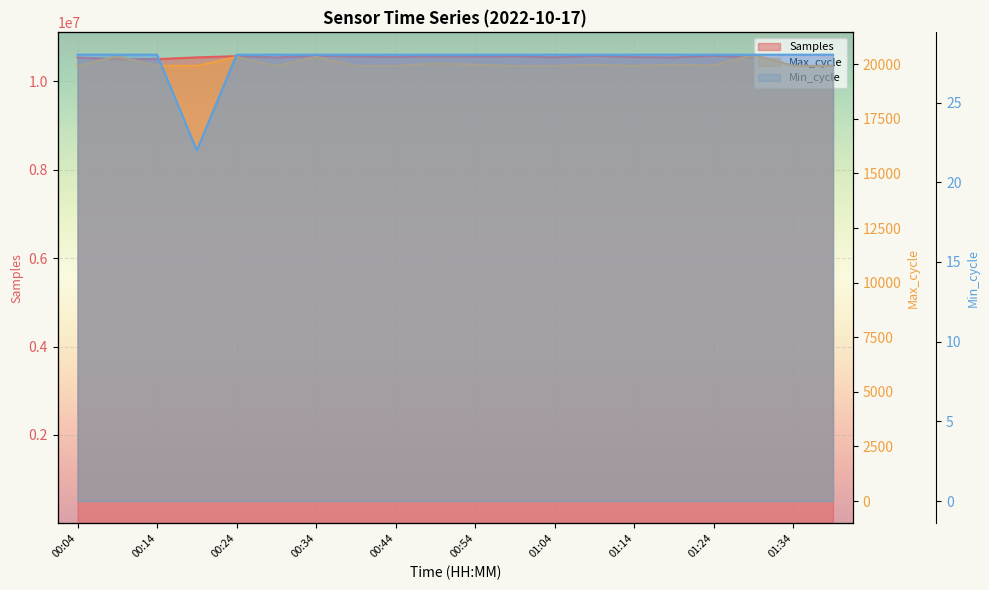

What is the average value of the Min_cycle series?

28